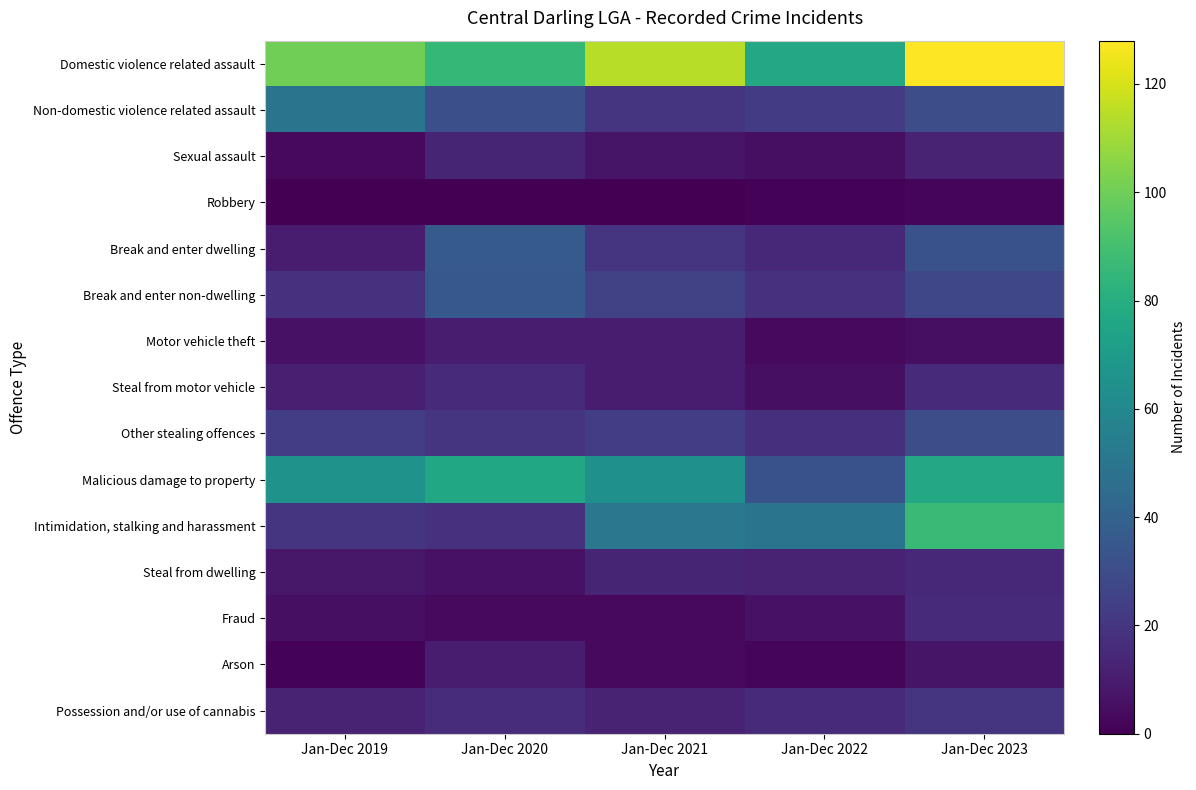

Which has a higher value, Jan-Dec 2019 or Jan-Dec 2022?

Jan-Dec 2019